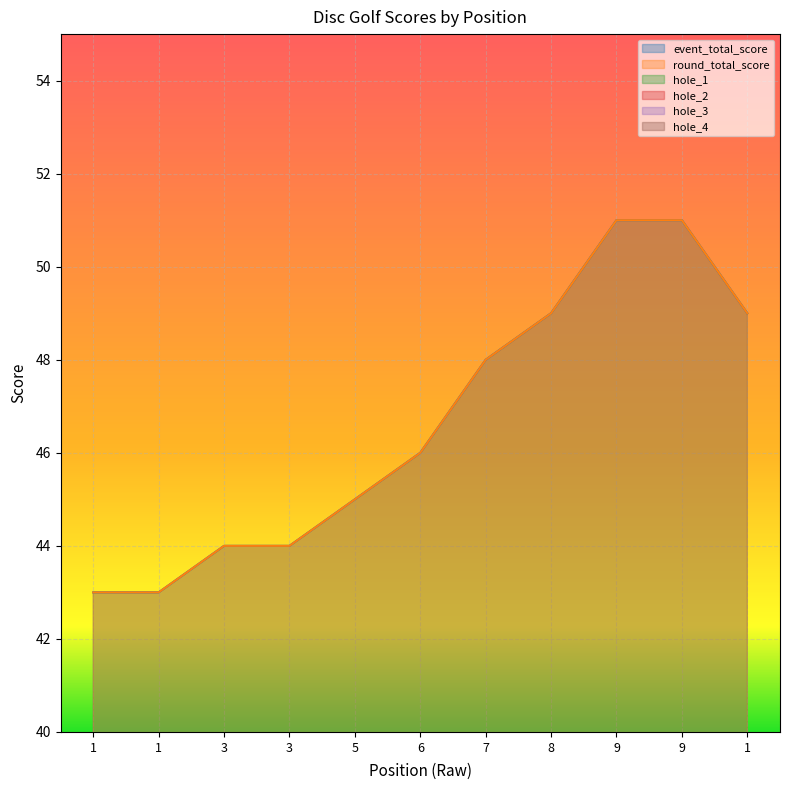

At 1, list the series in order from smallest to largest.

hole_1, hole_2, hole_4, hole_3, event_total_score, round_total_score